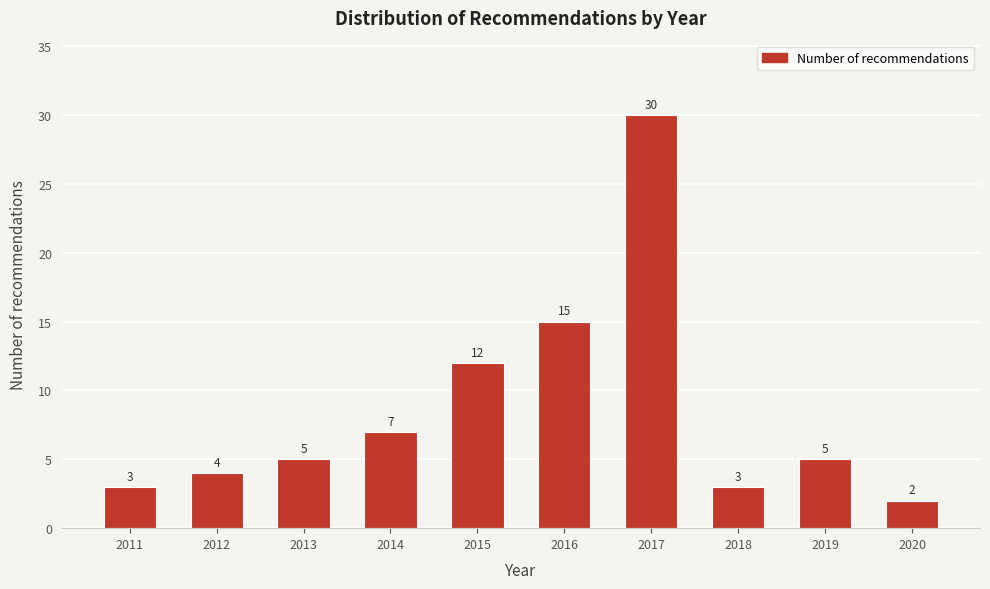

Reading left to right, transcribe all the data shown in this chart.

3	4	5	7	12	15	30	3	5	2